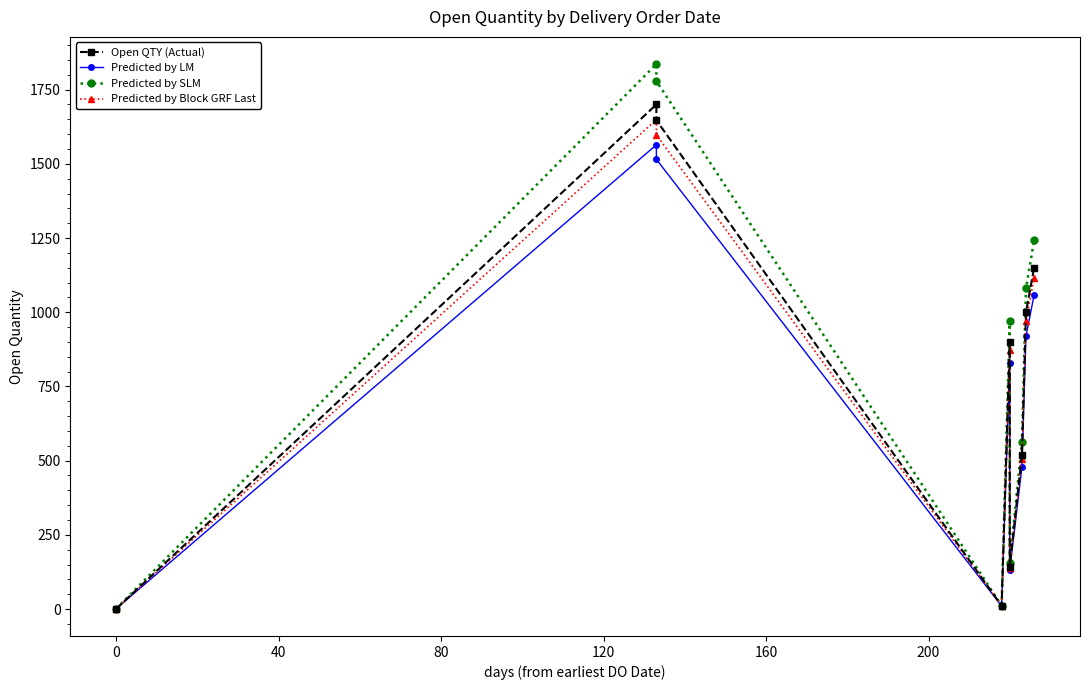

What is the highest value of the Open QTY (Actual) series?

1700.0